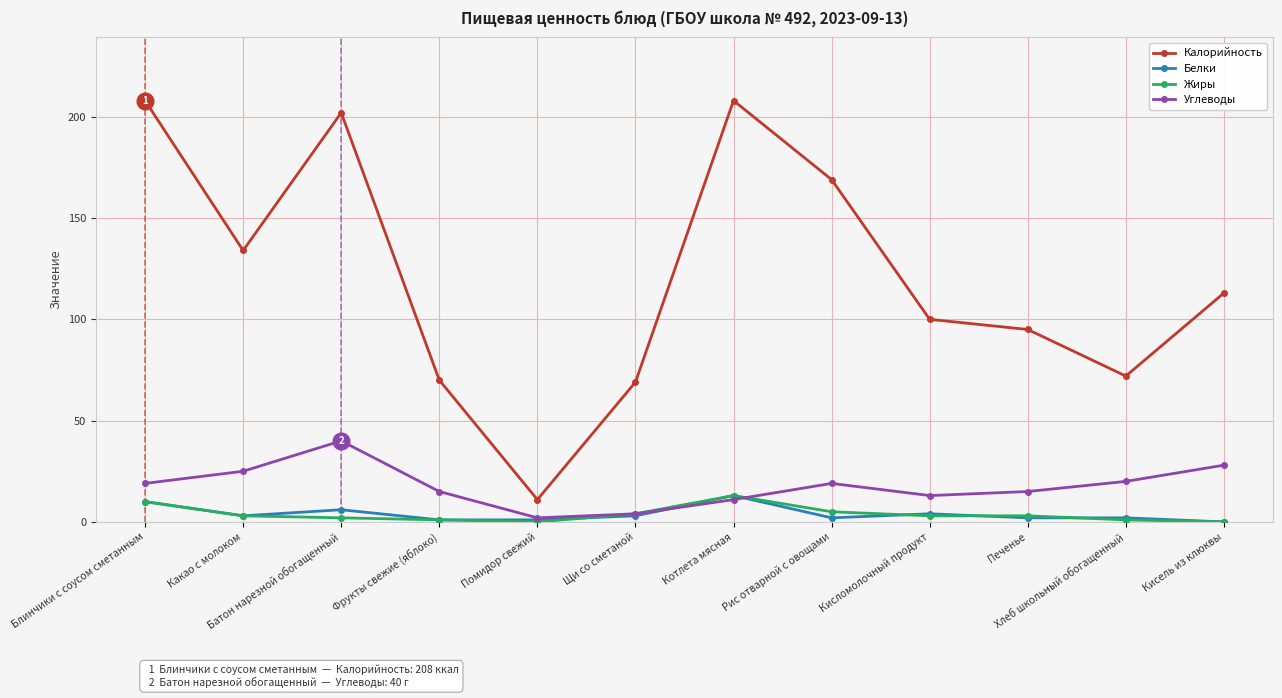

Reading right to left, what are all the values shown in this chart?

Калорийность: 113	72	95	100	169	208	69	11	70	202	134	208
Белки: 0	2	2	4	2	13	3	1	1	6	3	10
Жиры: 0	1	3	3	5	13	4	0	1	2	3	10
Углеводы: 28	20	15	13	19	11	4	2	15	40	25	19